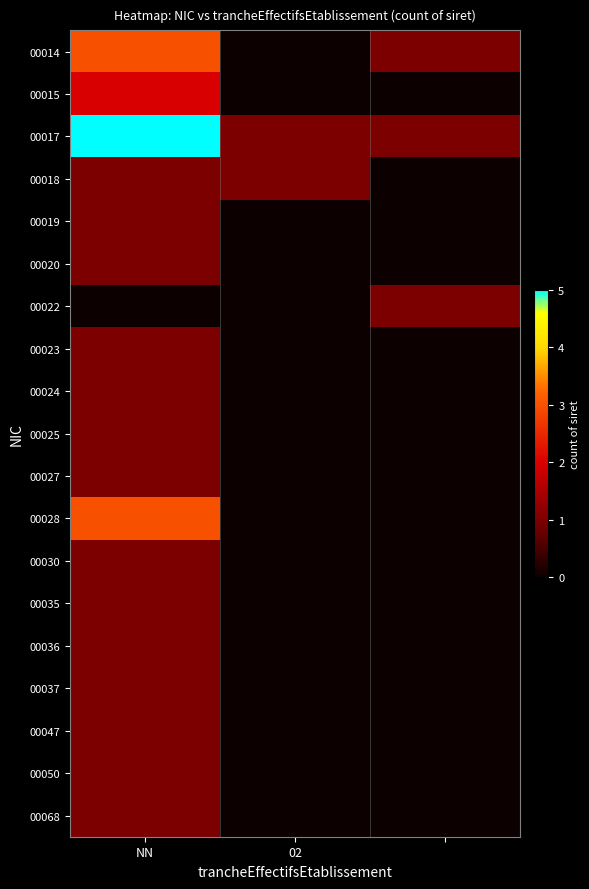

Reading left to right, what are all the values shown in this chart?

00014: 3	0	1
00015: 2	0	0
00017: 5	1	1
00018: 1	1	0
00019: 1	0	0
00020: 1	0	0
00022: 0	0	1
00023: 1	0	0
00024: 1	0	0
00025: 1	0	0
00027: 1	0	0
00028: 3	0	0
00030: 1	0	0
00035: 1	0	0
00036: 1	0	0
00037: 1	0	0
00047: 1	0	0
00050: 1	0	0
00068: 1	0	0